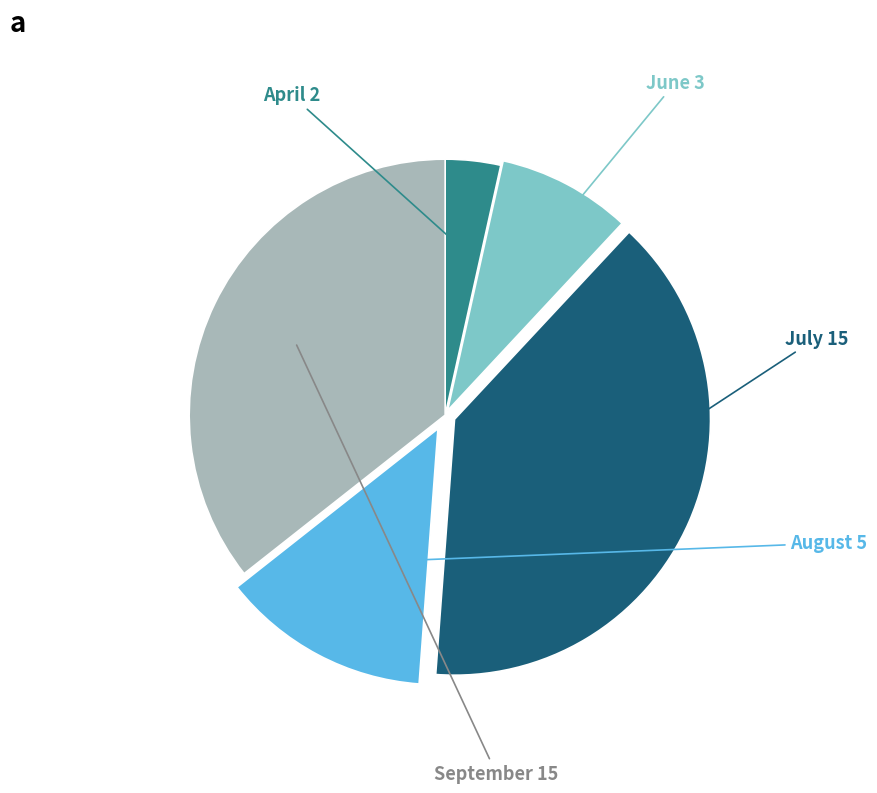

Is there a majority slice in this chart?

No